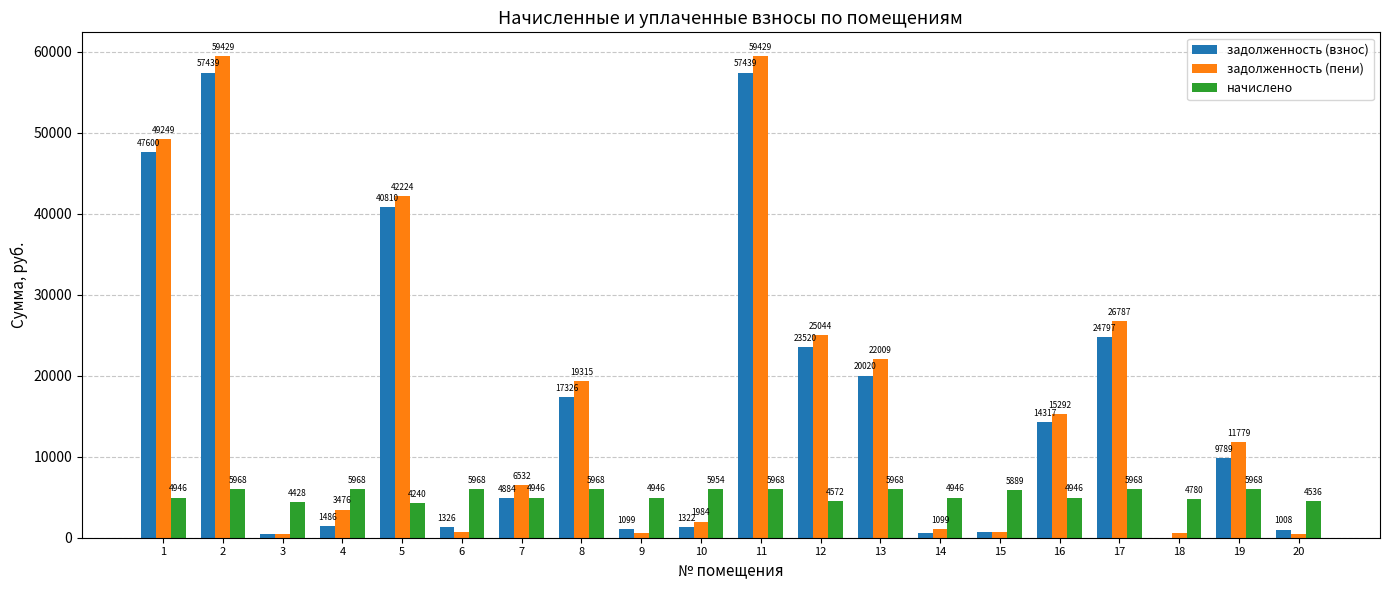

Is the value of задолженность (пени) at 1 greater than the value of начислено at 18?

Yes